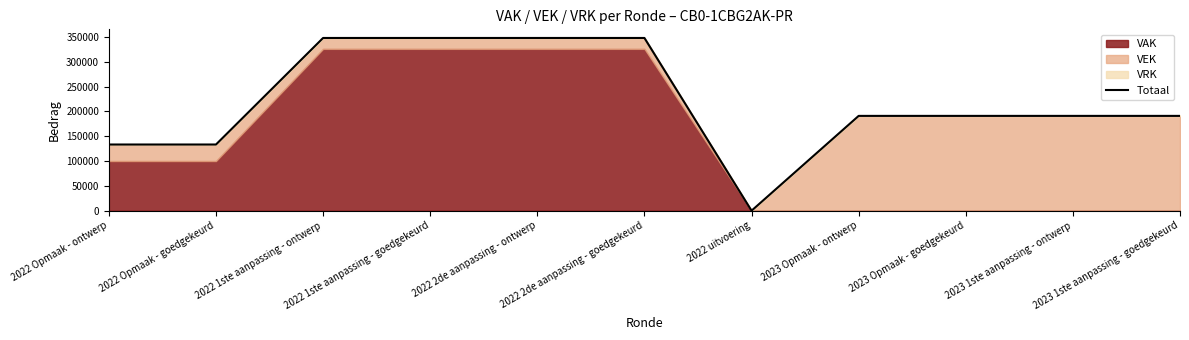

What is the average value?

220242